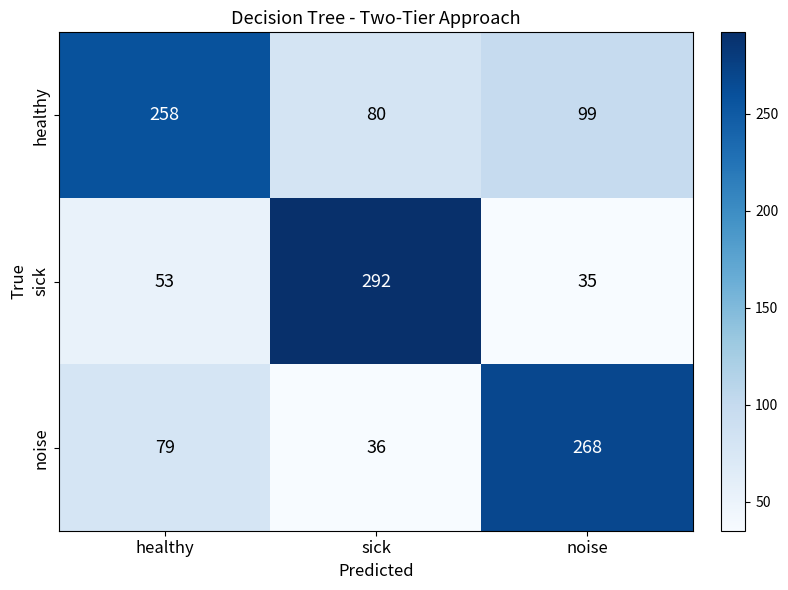

The noise series shows 36 at sick. True or false?

True